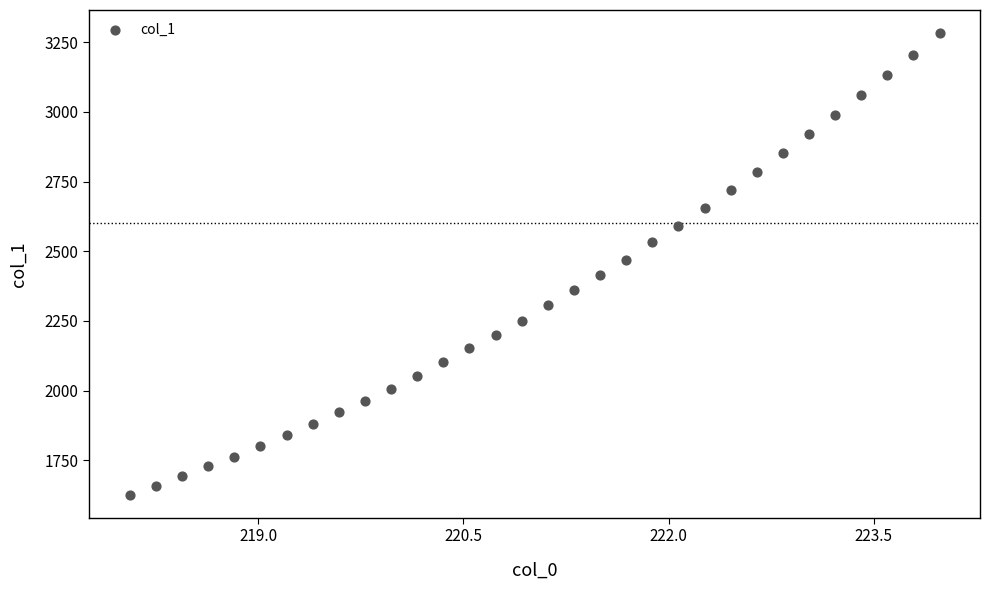

What is the range of Y values (max minus min)?

1657.0